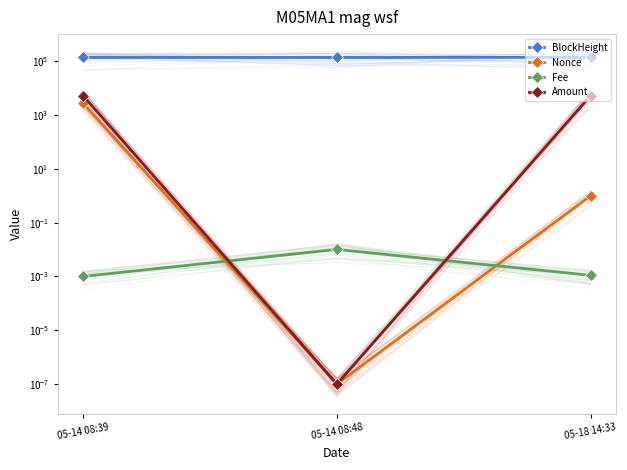

Which label corresponds to the smallest value in the chart?

05-14 08:48